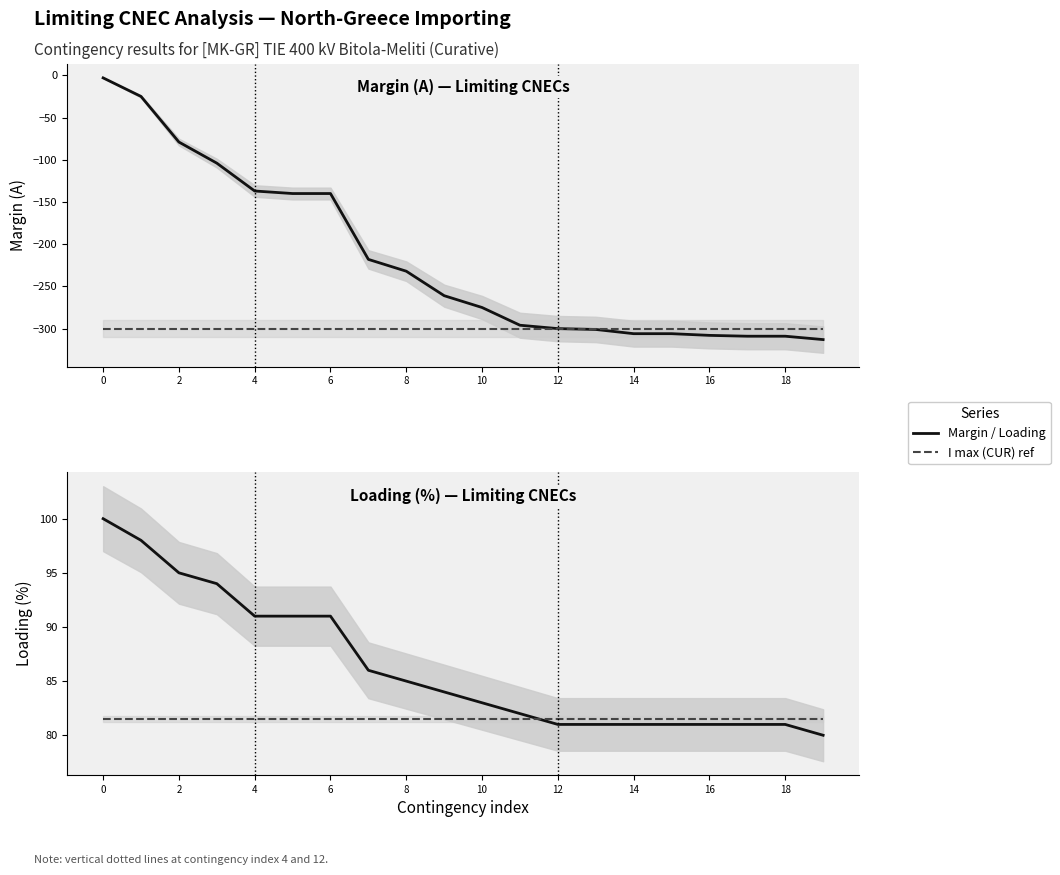

Is it true that I max (CUR) reference equals -300.0 at 10?

True